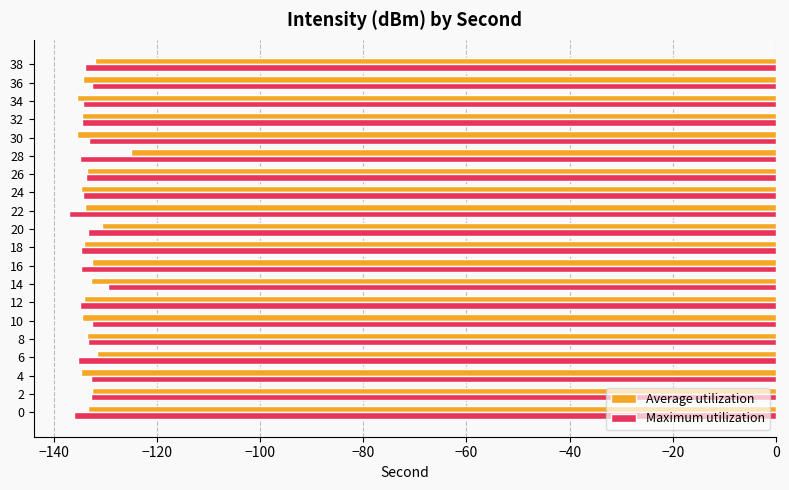

The value of Maximum utilization at 10 is -59.3. True or false?

False